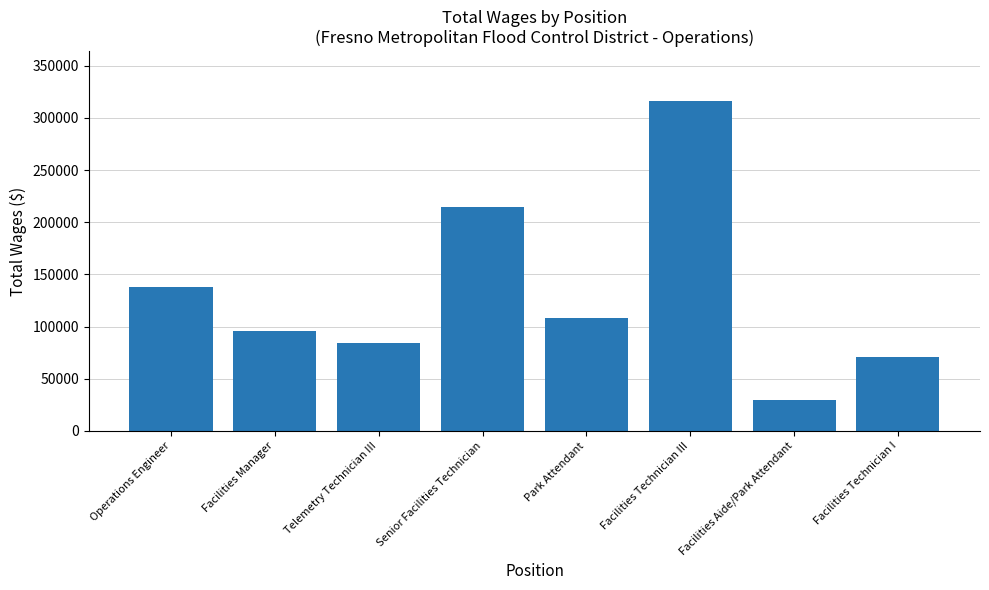

Rank the categories by value from lowest to highest.

Facilities Aide/Park Attendant, Facilities Technician I, Telemetry Technician III, Facilities Manager, Park Attendant, Operations Engineer, Senior Facilities Technician, Facilities Technician III